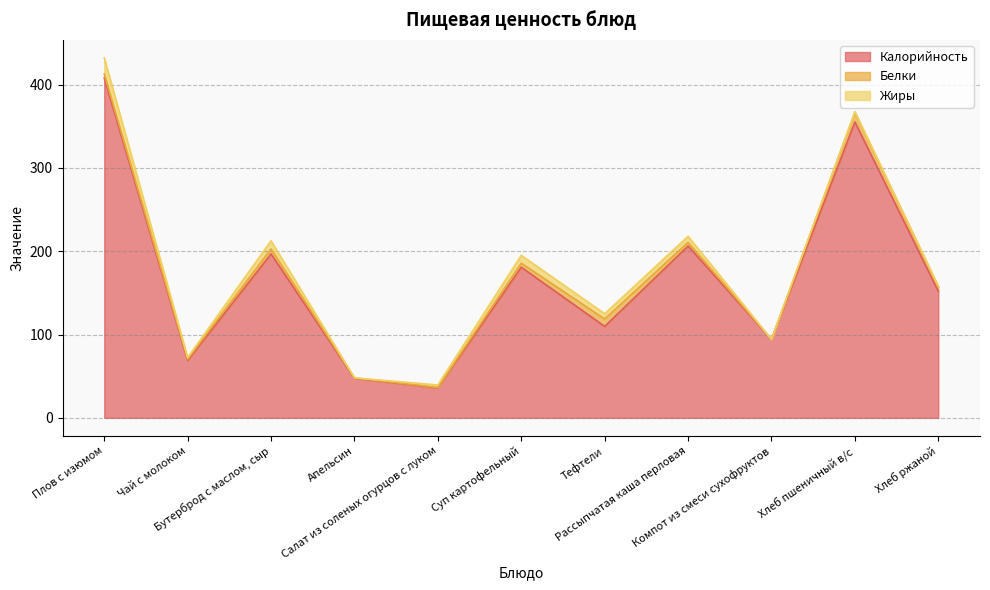

True or false: Калорийность has more than 1 points higher than both neighbors.

True